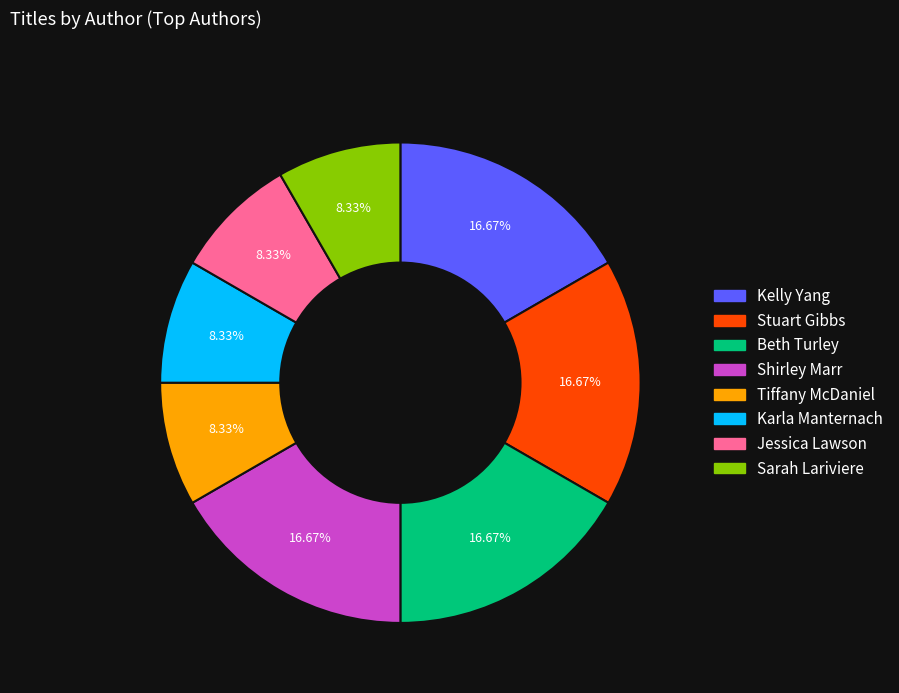

Approximately how many times larger is the value at Karla Manternach compared to Beth Turley?

0.5